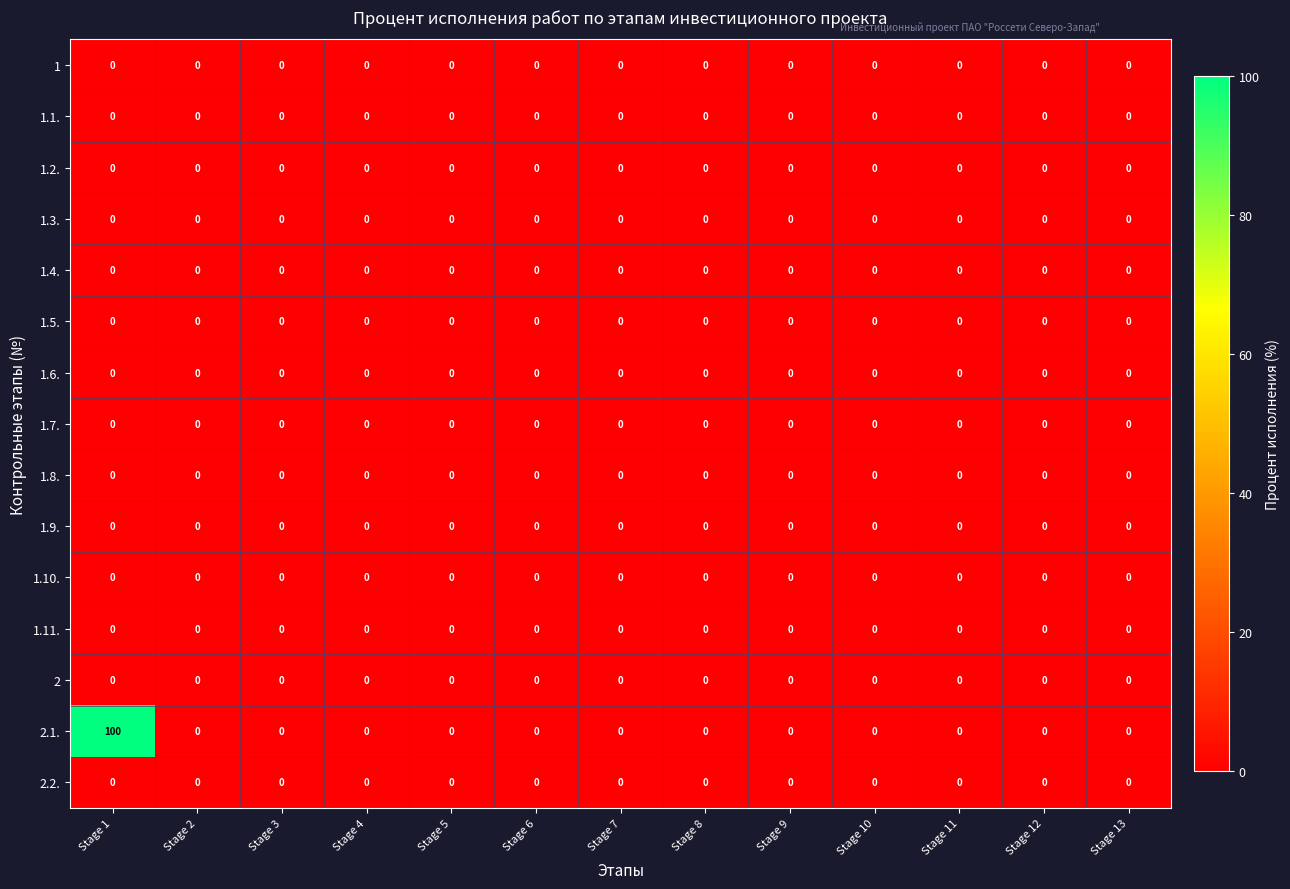

Which series has the largest range (max minus min)?

2.1.